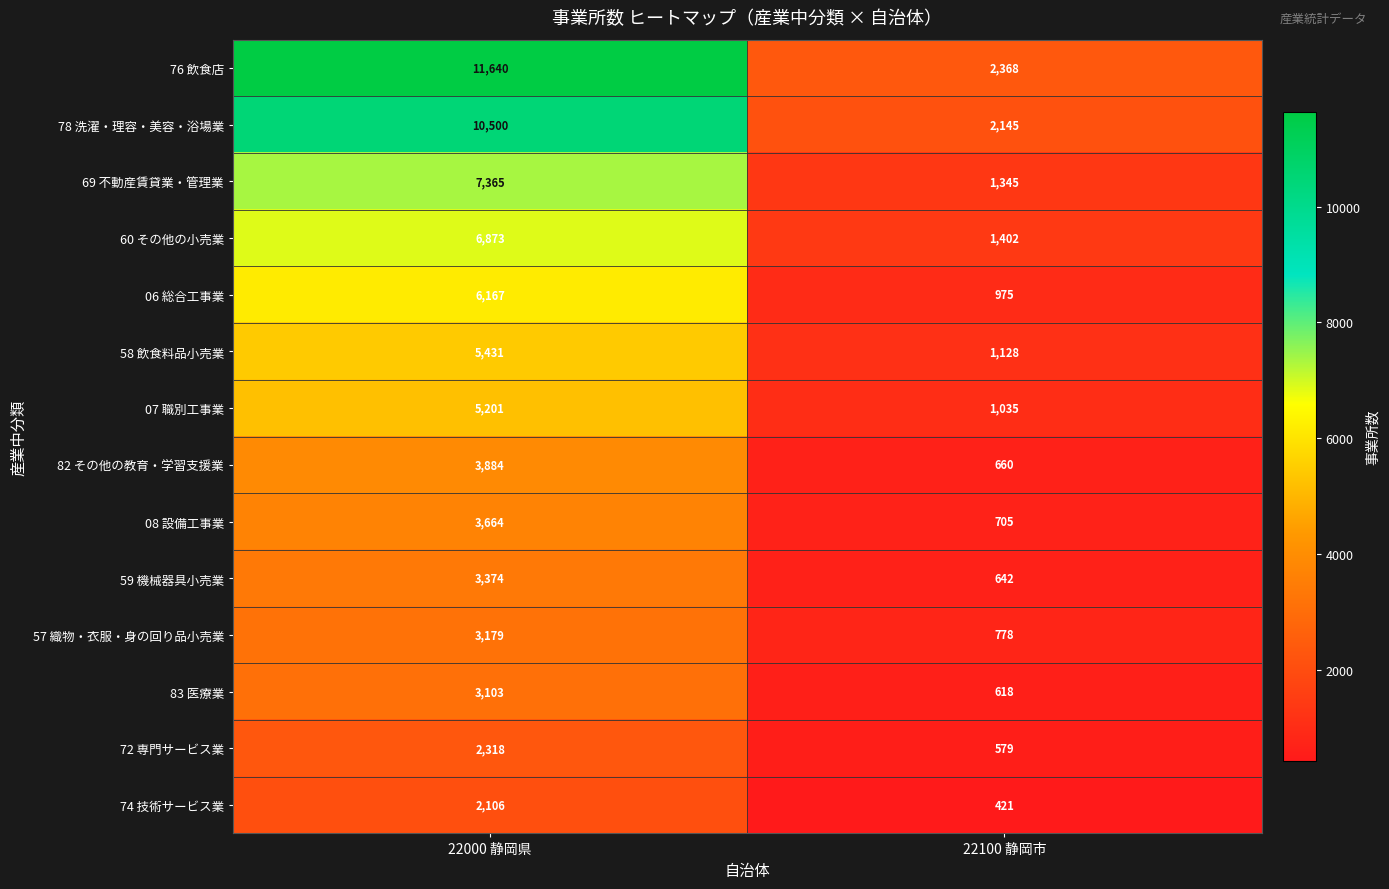

What is the total value across all series at 22100 静岡市?

14801